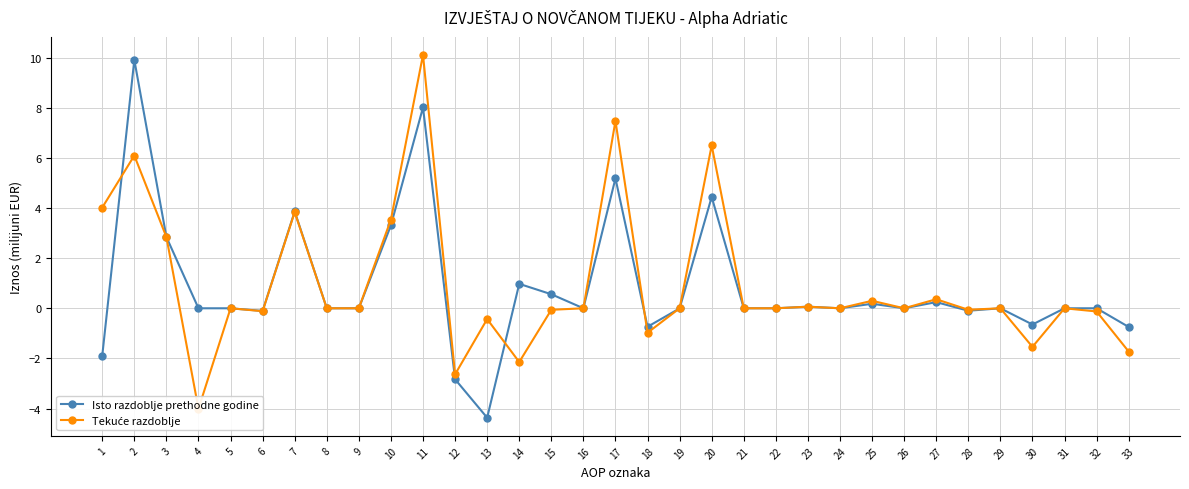

At which label does Isto razdoblje prethodne godine reach its peak?

2